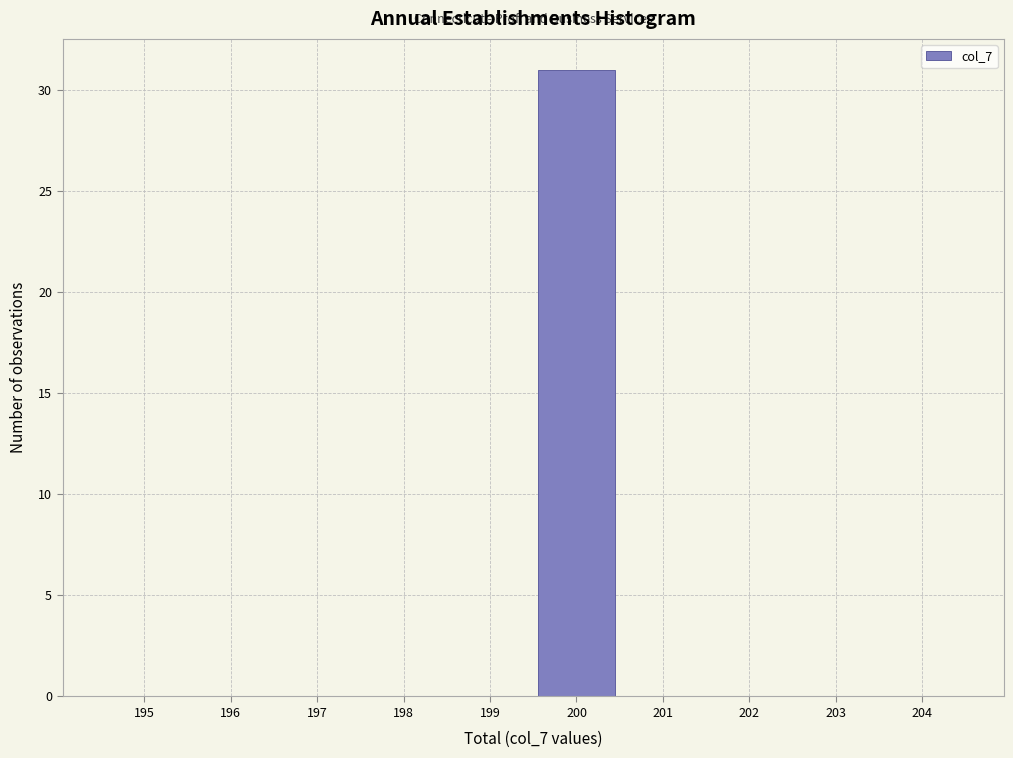

Reading left to right, transcribe all the data shown in this chart.

195=0	196=0	197=0	198=0	199=0	200=31	201=0	202=0	203=0	204=0